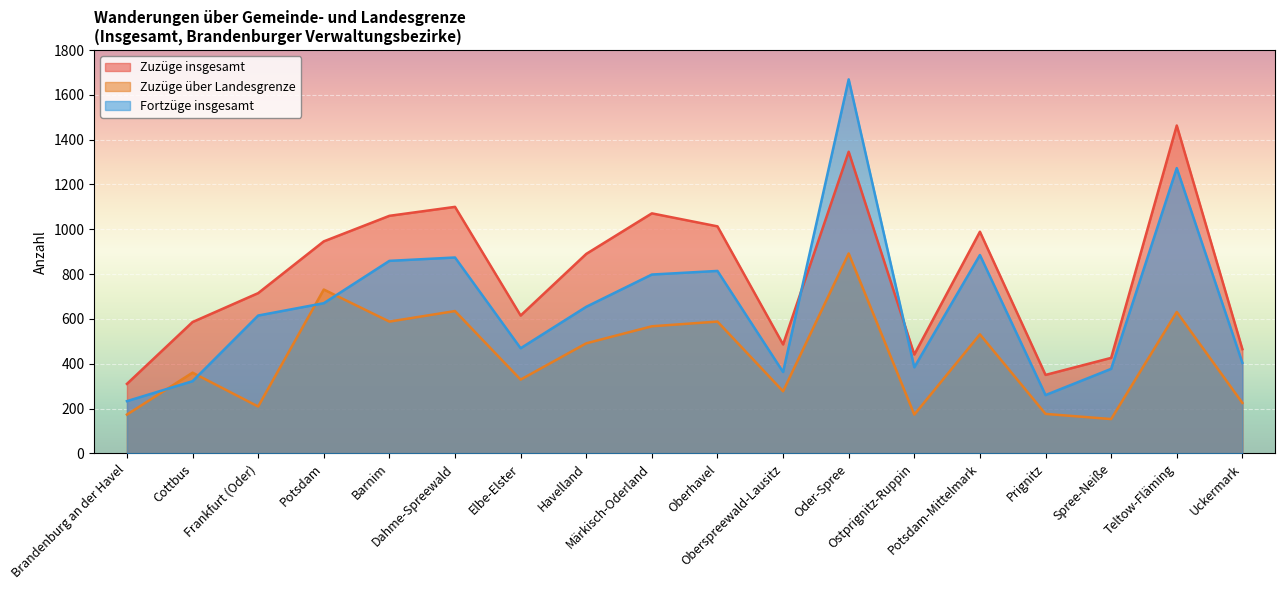

What is the average value of the Zuzüge über Landesgrenze series?

429